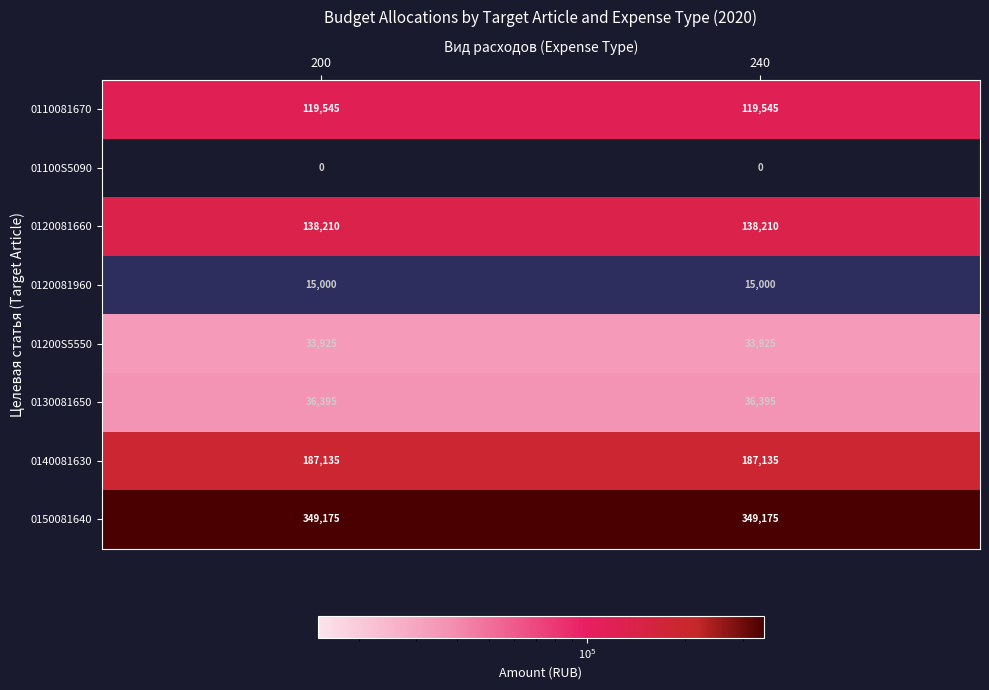

What is the difference between the highest and lowest values at 200?

349175